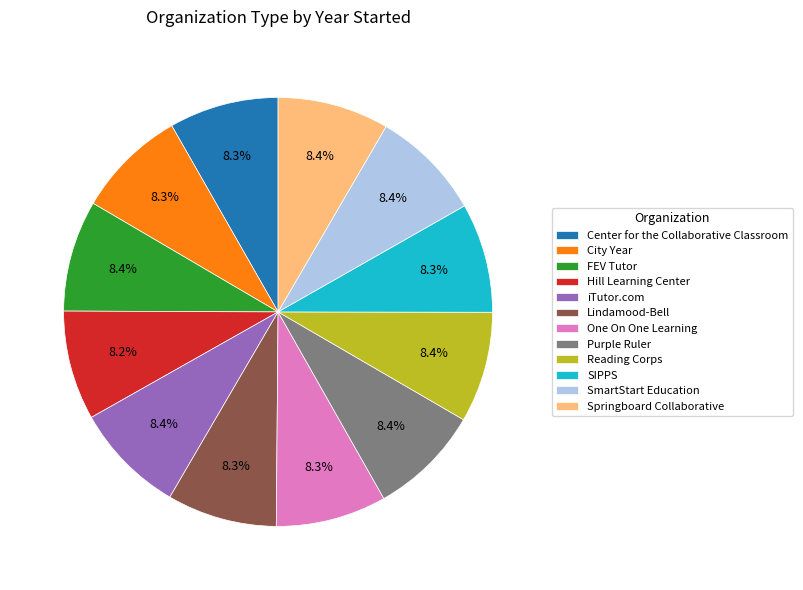

What portion of the pie excludes Center for the Collaborative Classroom?

91.7%